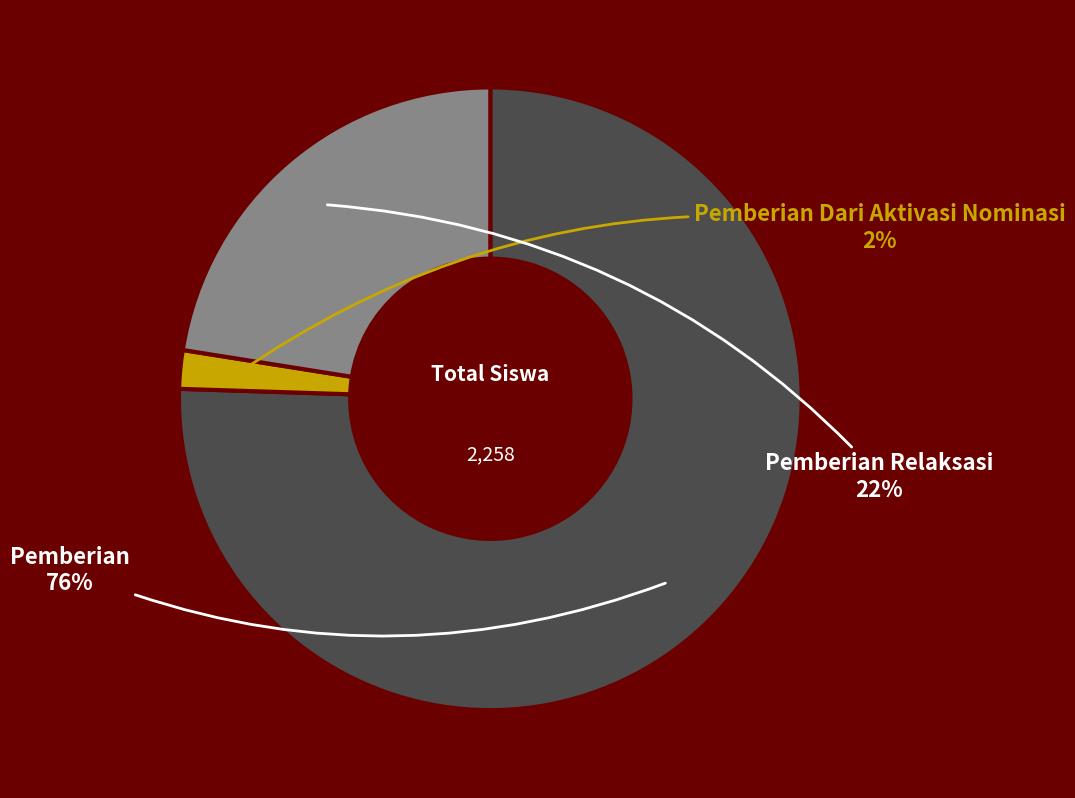

Count the number of slices in the pie.

3